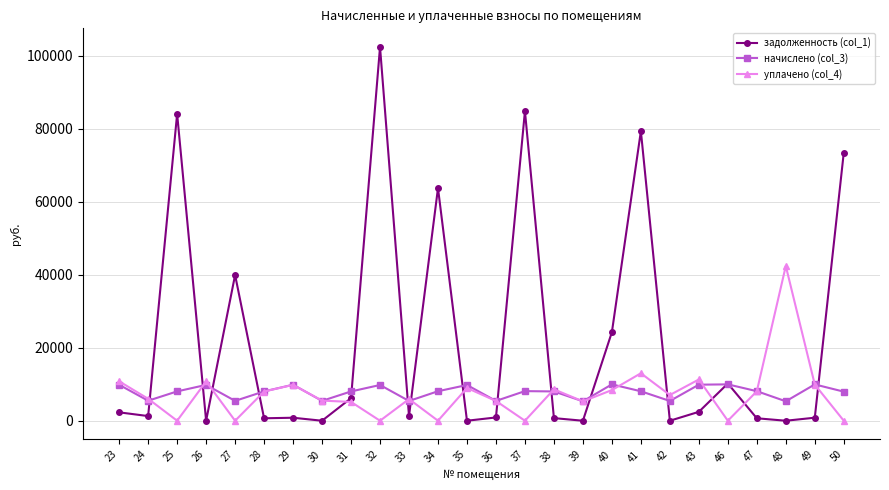

What is the lowest value of the начислено (col_3) series?

5324.6